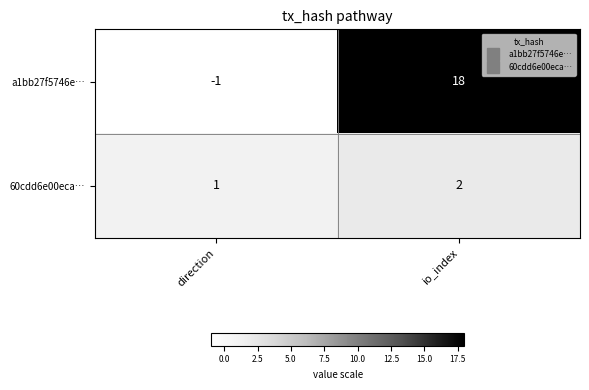

What is the sum of all 60cdd6e00eca… values?

3